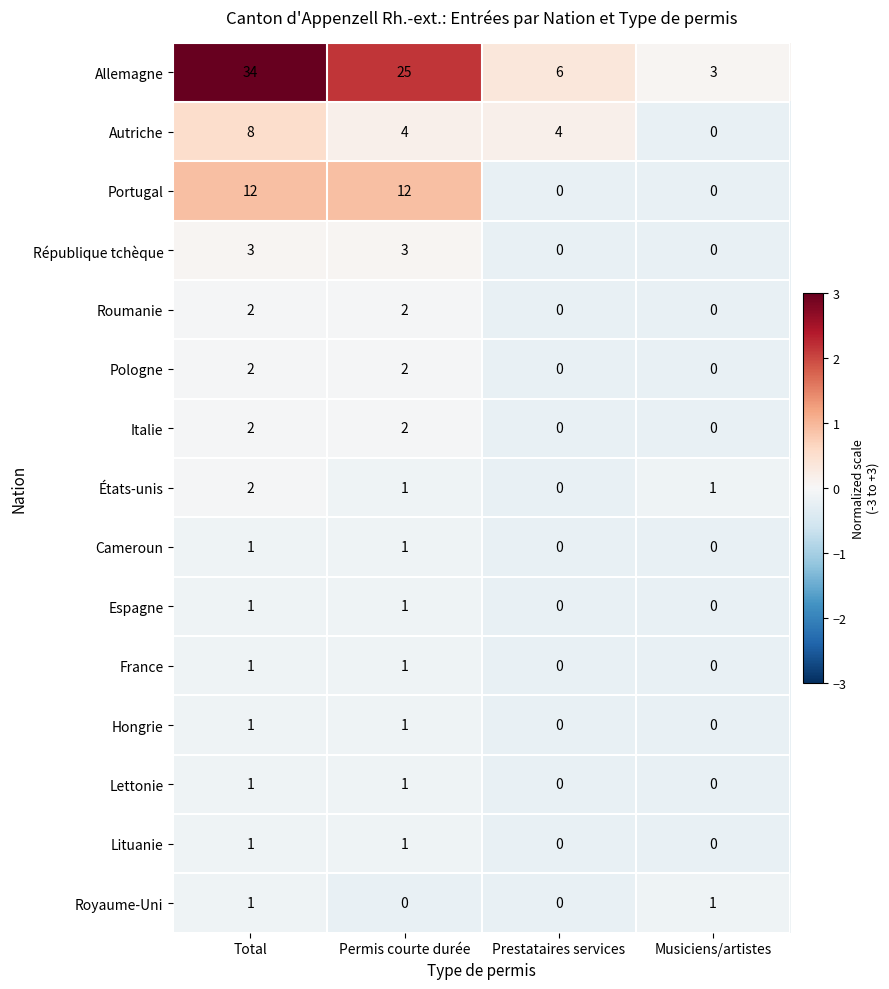

The value of Portugal at Prestataires services is 0. True or false?

True